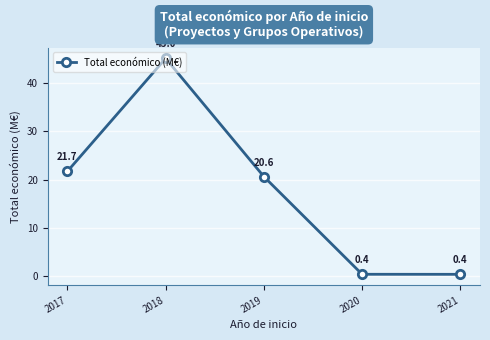

What is the change in value from 2017 to 2018?

+23.3